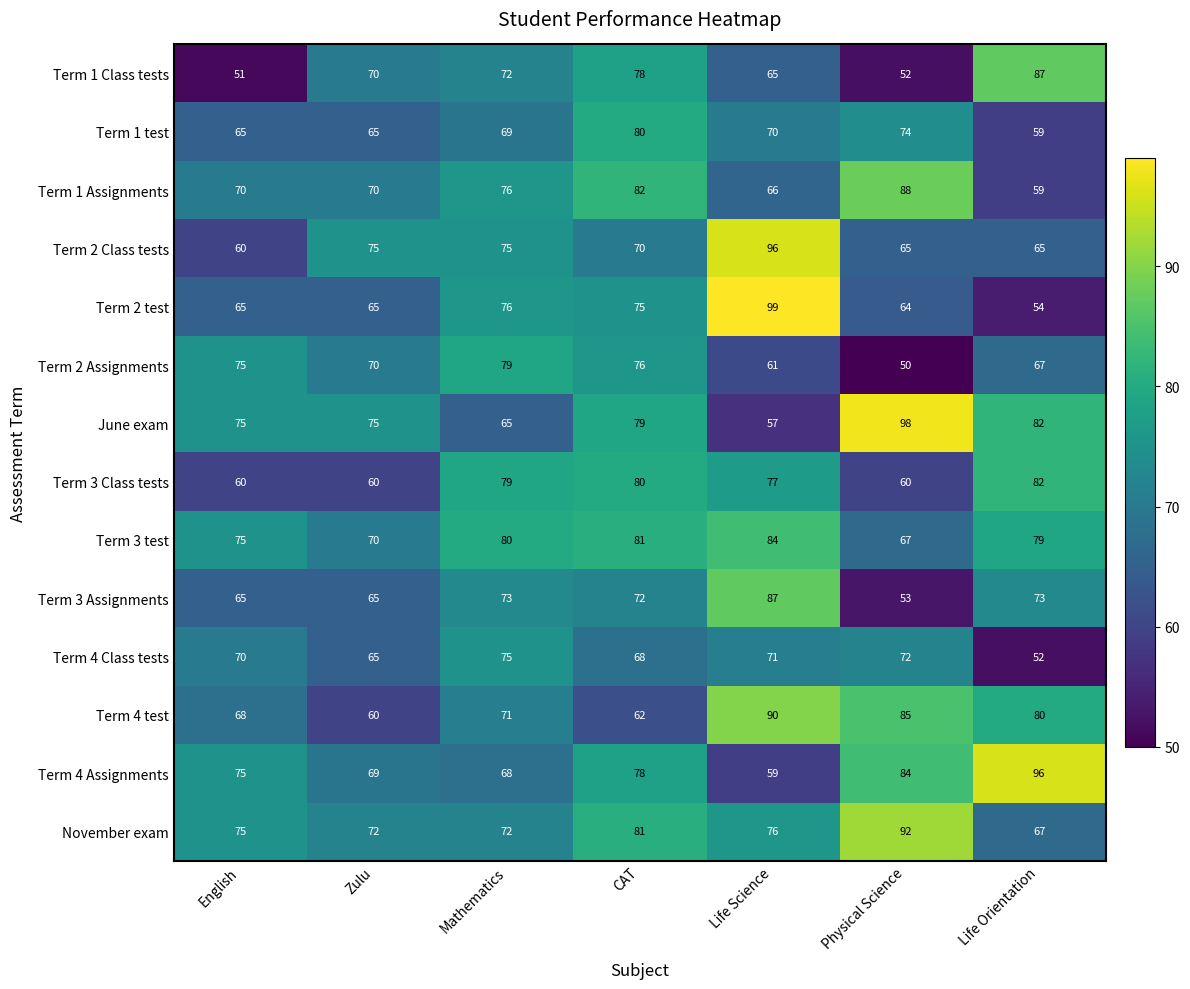

Where is Term 3 test nearest to the value 75?

English